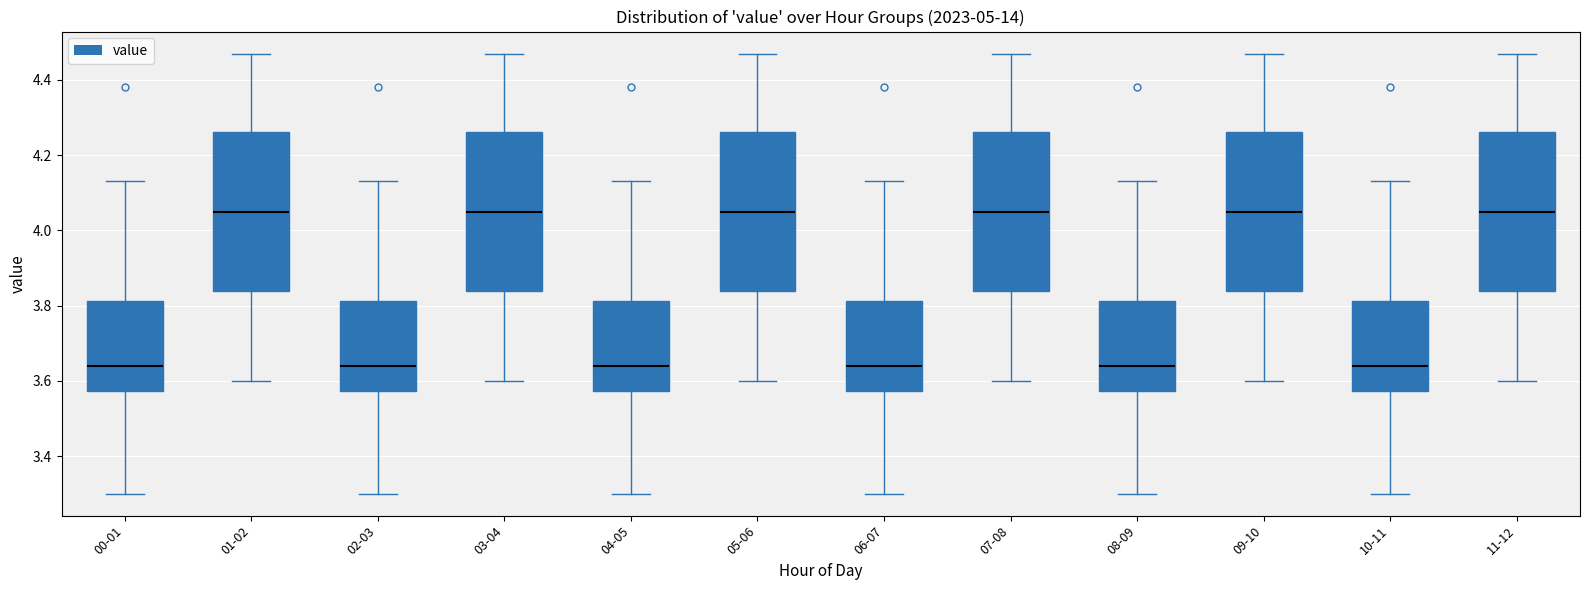

Reading left to right, transcribe this box plot: for each box, give where its median line is, the range the box spans, and where its two whiskers end, as read against the y-axis. The values are not printed on the chart, so give them approximately, as read against the axis.

00-01: median 3.64, box 3.58 to 3.82, whiskers 3.30 to 4.14
01-02: median 4.06, box 3.84 to 4.26, whiskers 3.60 to 4.48
02-03: median 3.64, box 3.58 to 3.82, whiskers 3.30 to 4.14
03-04: median 4.06, box 3.84 to 4.26, whiskers 3.60 to 4.48
04-05: median 3.64, box 3.58 to 3.82, whiskers 3.30 to 4.14
05-06: median 4.06, box 3.84 to 4.26, whiskers 3.60 to 4.48
06-07: median 3.64, box 3.58 to 3.82, whiskers 3.30 to 4.14
07-08: median 4.06, box 3.84 to 4.26, whiskers 3.60 to 4.48
08-09: median 3.64, box 3.58 to 3.82, whiskers 3.30 to 4.14
09-10: median 4.06, box 3.84 to 4.26, whiskers 3.60 to 4.48
10-11: median 3.64, box 3.58 to 3.82, whiskers 3.30 to 4.14
11-12: median 4.06, box 3.84 to 4.26, whiskers 3.60 to 4.48